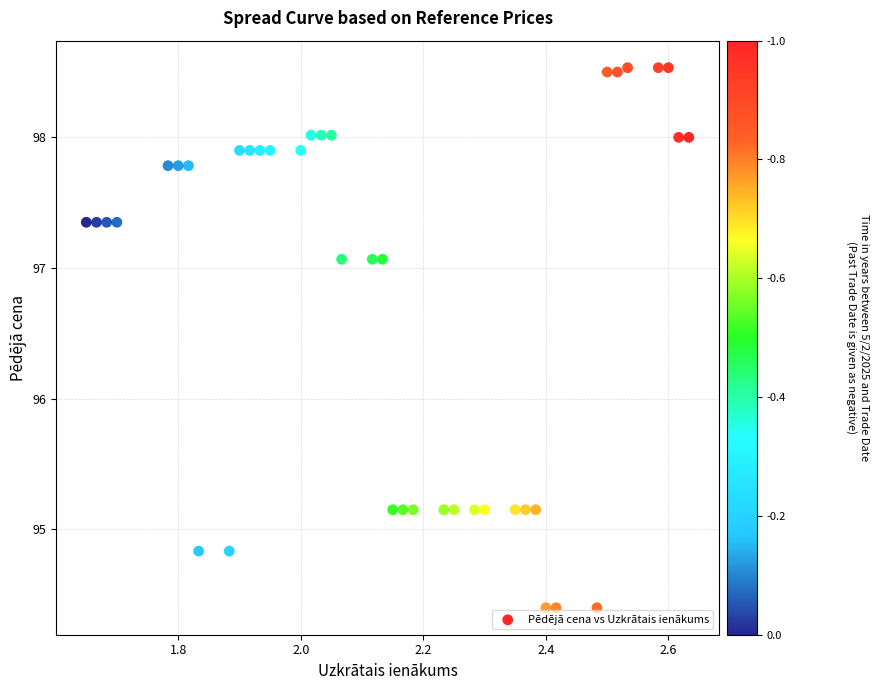

What is the range of Y values (max minus min)?

4.1